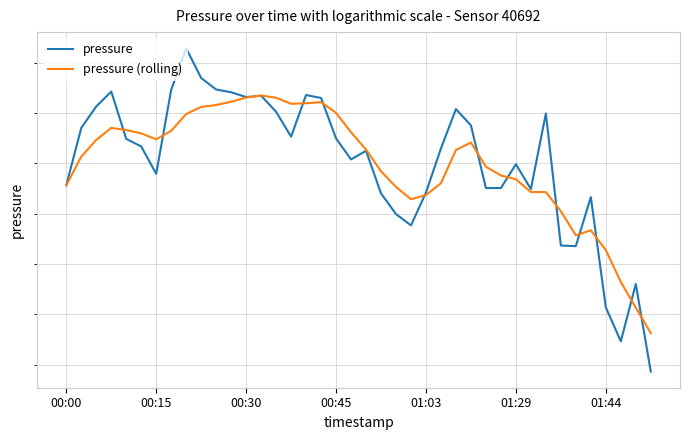

Rank the series by their maximum value, from lowest to highest.

pressure (rolling), pressure